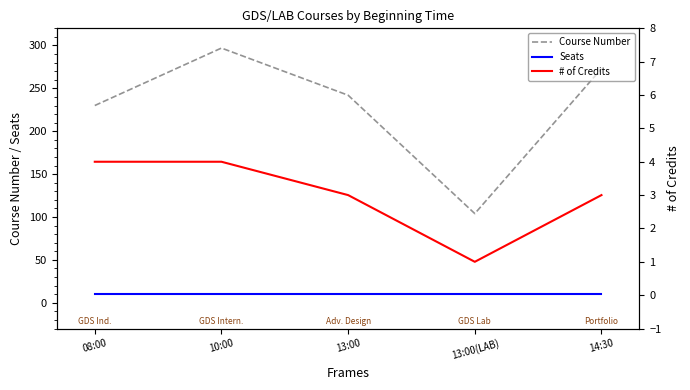

How many categories are shown in the chart?

5